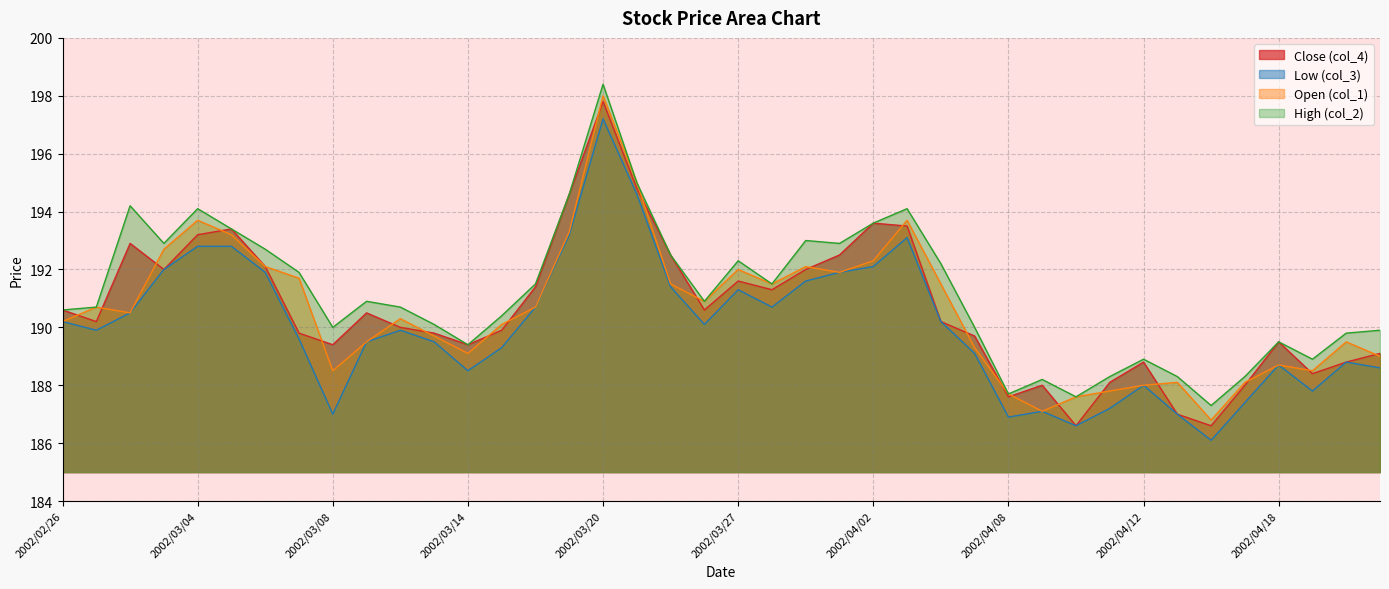

What is the sum of all col_1 values?

7622.6